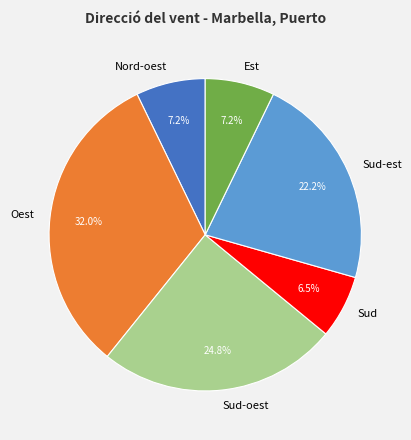

Does Oest account for over 50% of the chart?

No